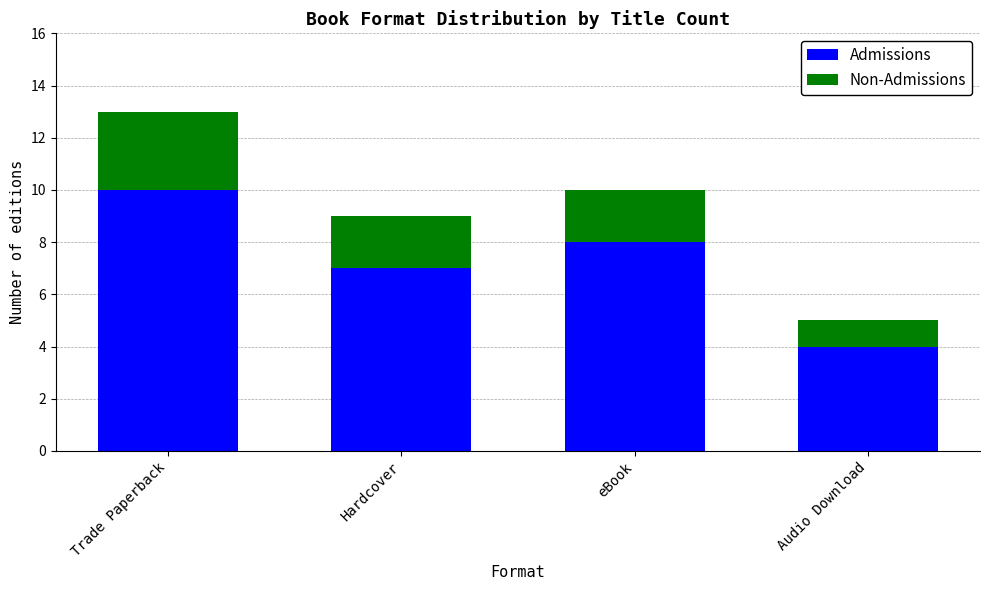

What are all the series names shown in the legend?

Admissions, Non-Admissions